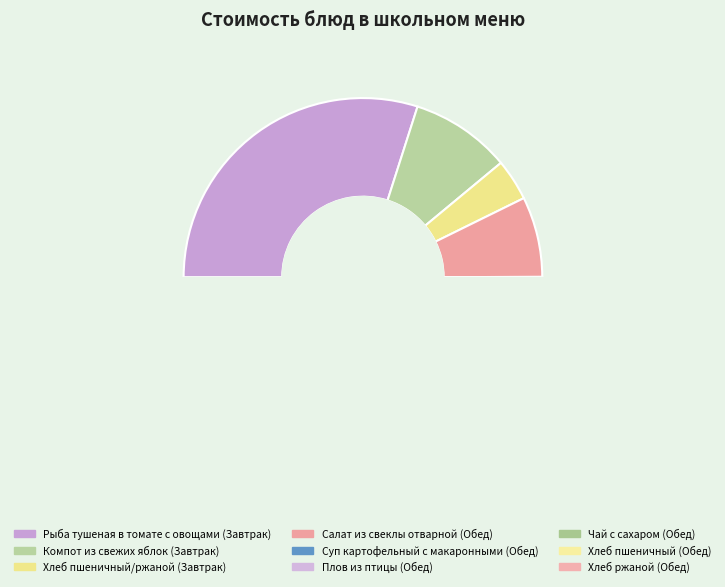

Do Хлеб пшеничный/ржаной (Завтрак) and Салат из свеклы отварной (Обед) together represent more than half of the pie?

No